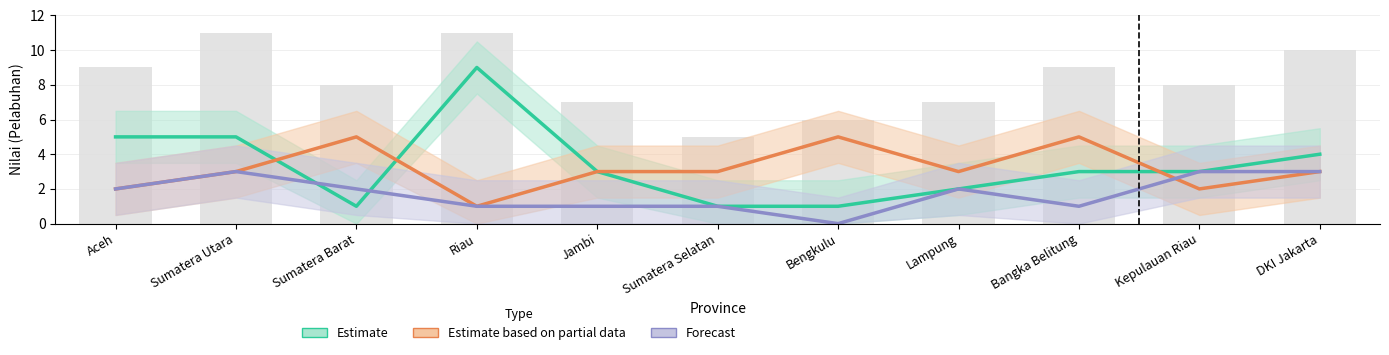

What is the spread (max minus min) of values at Bengkulu?

5